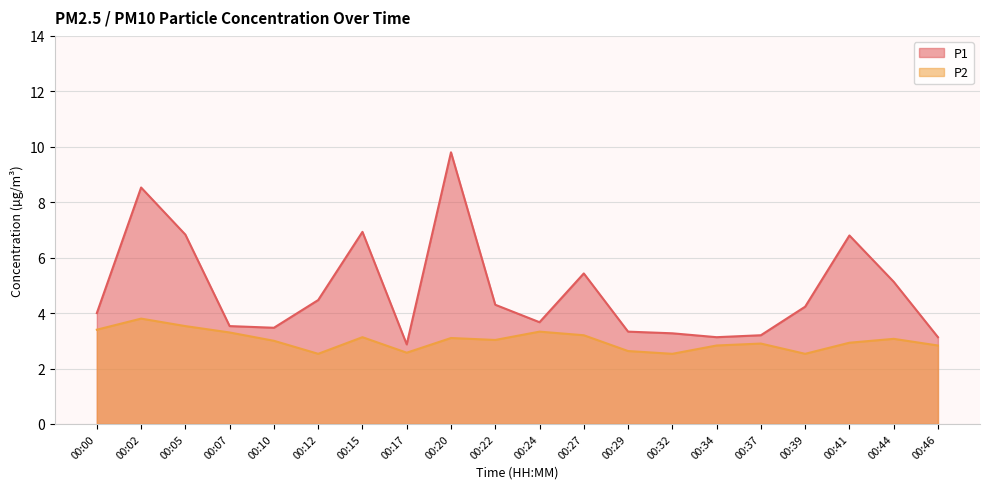

True or false: P2 and P1 cross at least once.

False